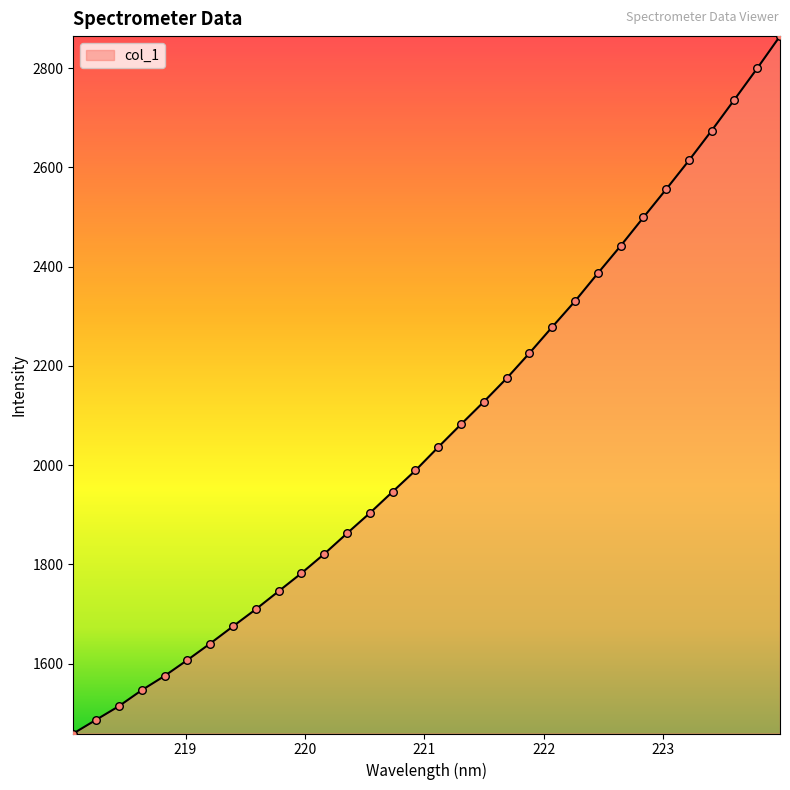

What is the difference between the maximum and minimum values?

1405.1